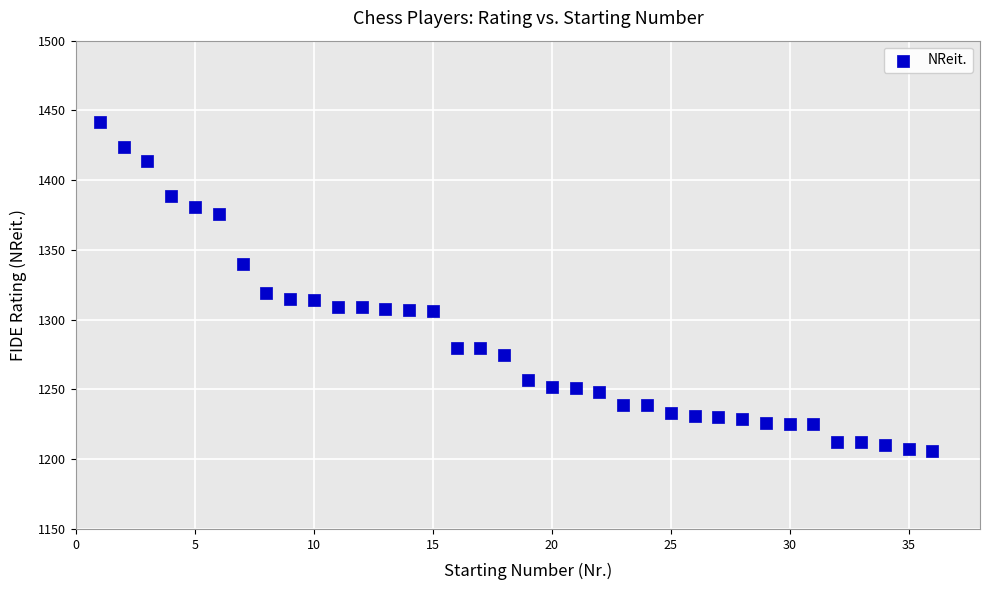

What Y value in the scatter plot is closest to 1324?

1319